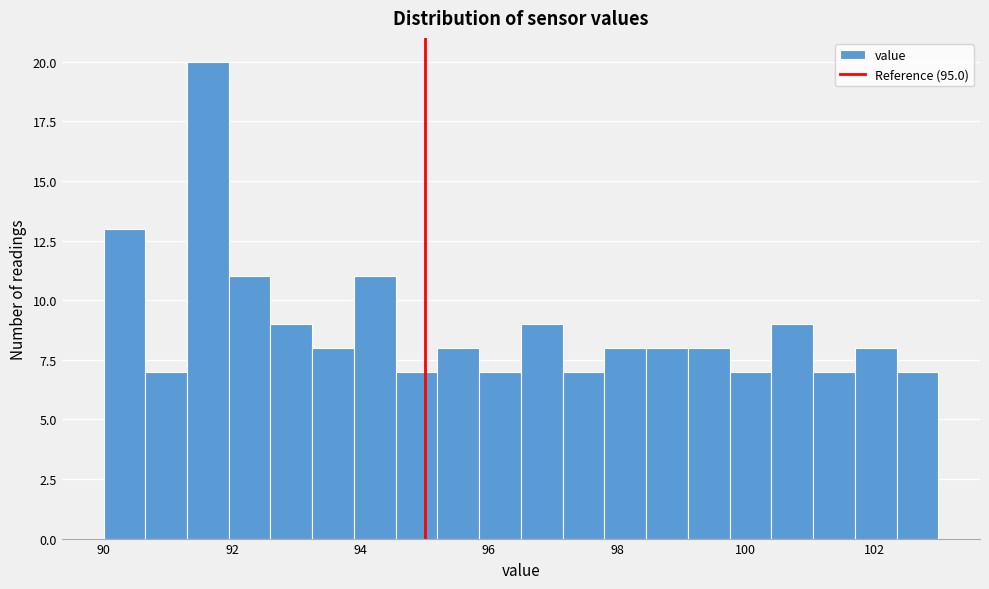

Around what value on the x-axis is the tallest bar? Give the approximate position of its centre, as read against the axis.

91.6